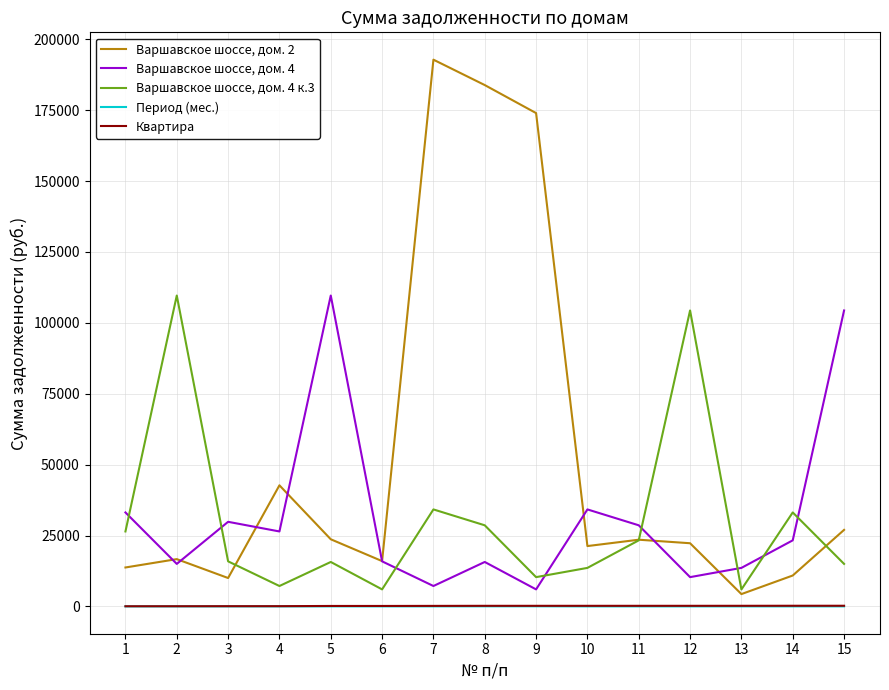

Which series has the largest total across all categories?

Варшавское шоссе, дом. 2